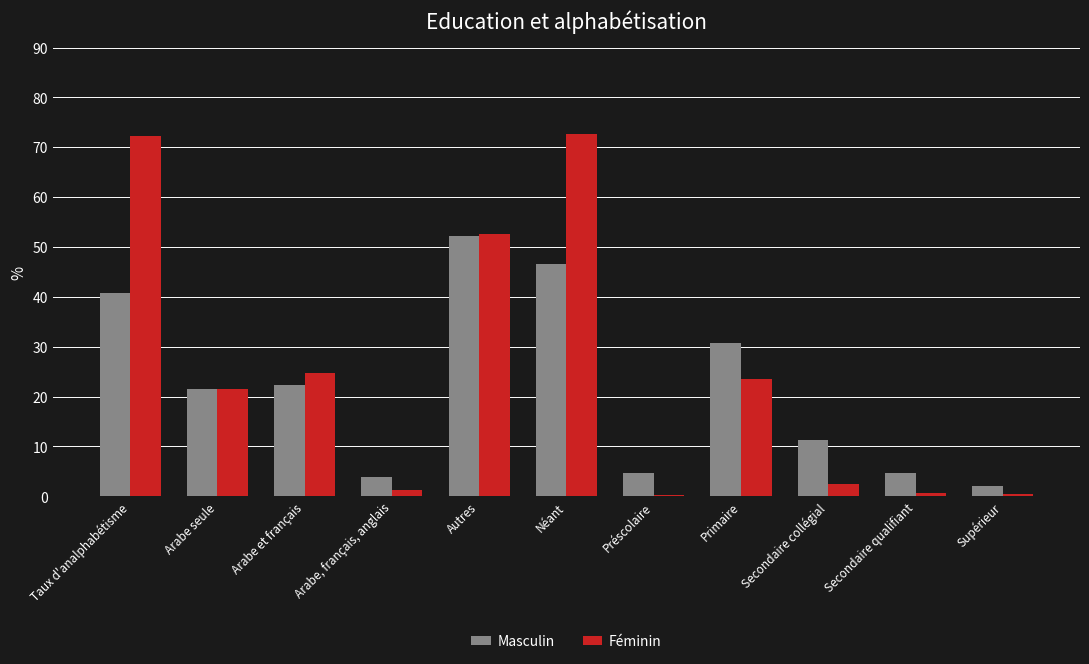

What is the total value across all series at Arabe seule?

43.1